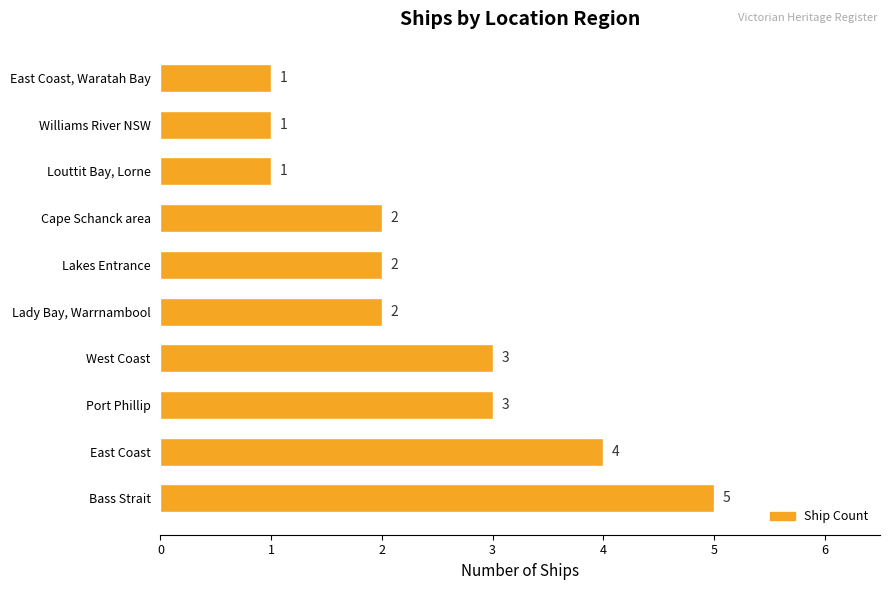

Which has a higher value, Williams River NSW or Lady Bay, Warrnambool?

Lady Bay, Warrnambool